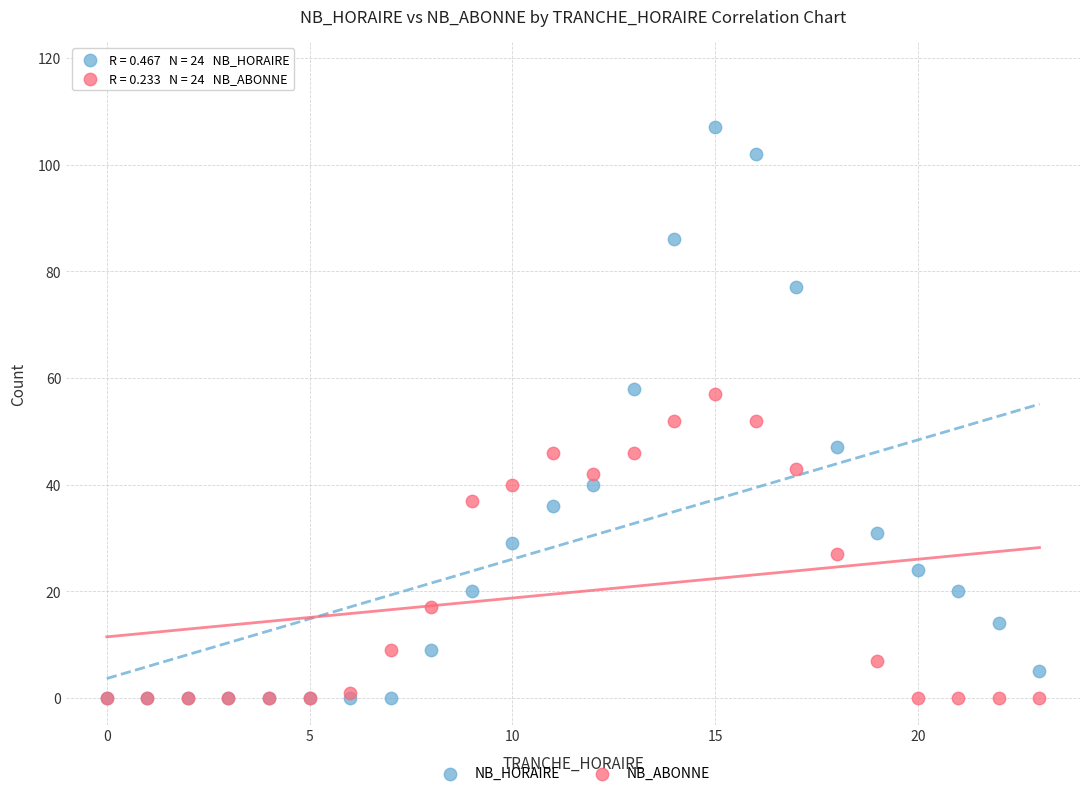

What are all the series names shown in the legend?

NB_HORAIRE, NB_ABONNE